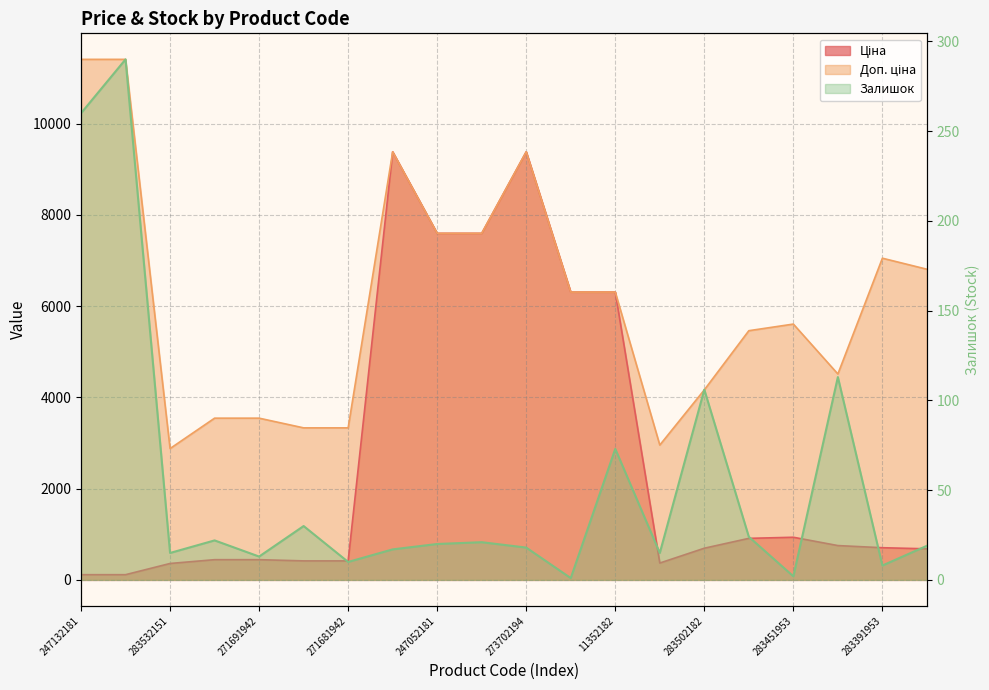

Reading right to left, list all the values displayed in this chart.

Ціна: 681.0	705.1	752.2	934.5	910.4	694.3	369.5	6308.8	6308.8	9384.0	7596.5	7596.5	9384.0	416.6	416.6	443.1	443.1	359.9	114.1	114.1
Доп. ціна: 6809.8	7051.3	4513.3	5607.2	5462.3	4165.6	2955.8	6308.8	6308.8	9384.0	7596.5	7596.5	9384.0	3332.5	3332.5	3545.0	3545.0	2878.8	11410.0	11410.0
Залишок: 19.0	8.0	113.0	2.0	24.0	106.0	15.0	73.0	1.0	18.0	21.0	20.0	17.0	10.0	30.0	13.0	22.0	15.0	290.0	260.0